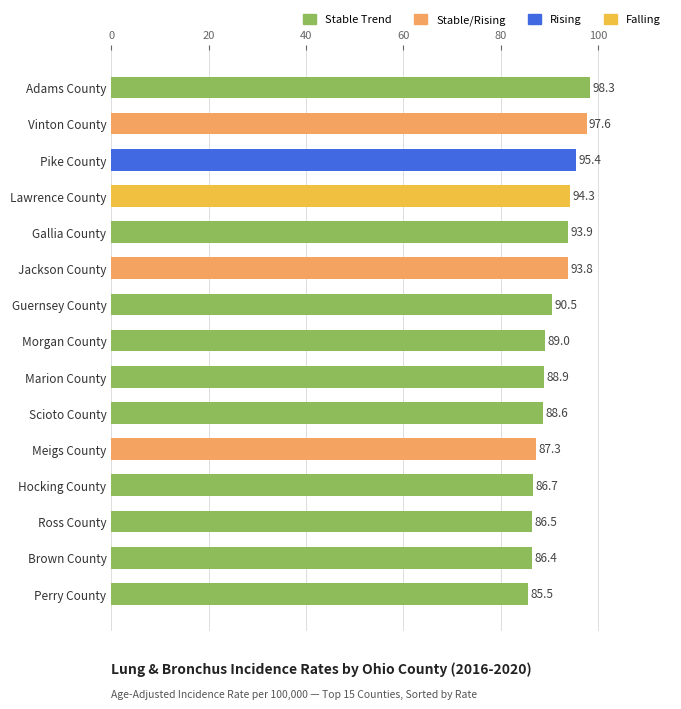

List the labels in order of value, smallest first.

Perry County, Brown County, Ross County, Hocking County, Meigs County, Scioto County, Marion County, Morgan County, Guernsey County, Jackson County, Gallia County, Lawrence County, Pike County, Vinton County, Adams County